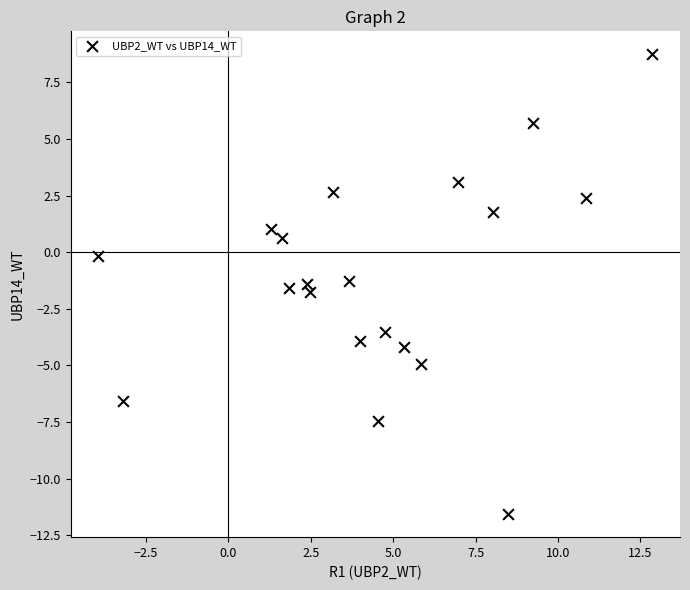

What is the range of Y values (max minus min)?

20.3